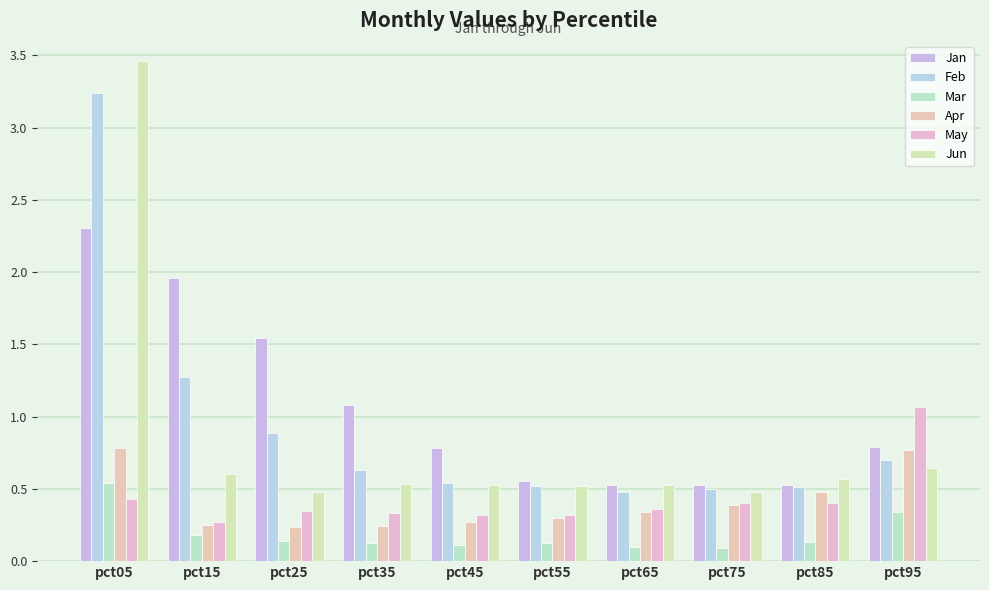

Count the number of data series in this chart.

6